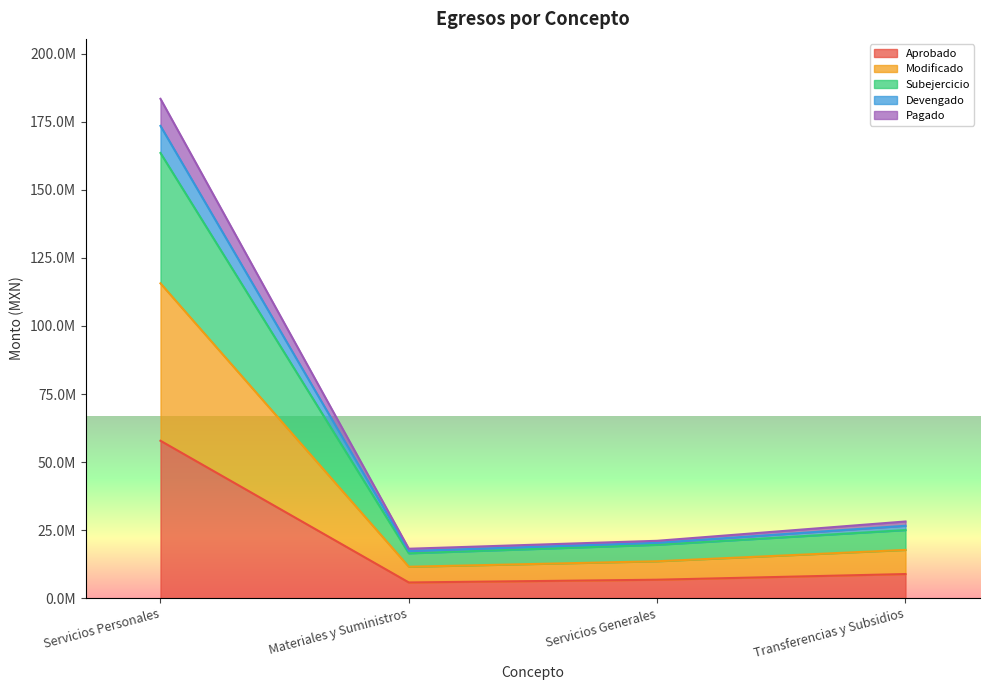

Does the chart display data point markers on the line(s)?

No